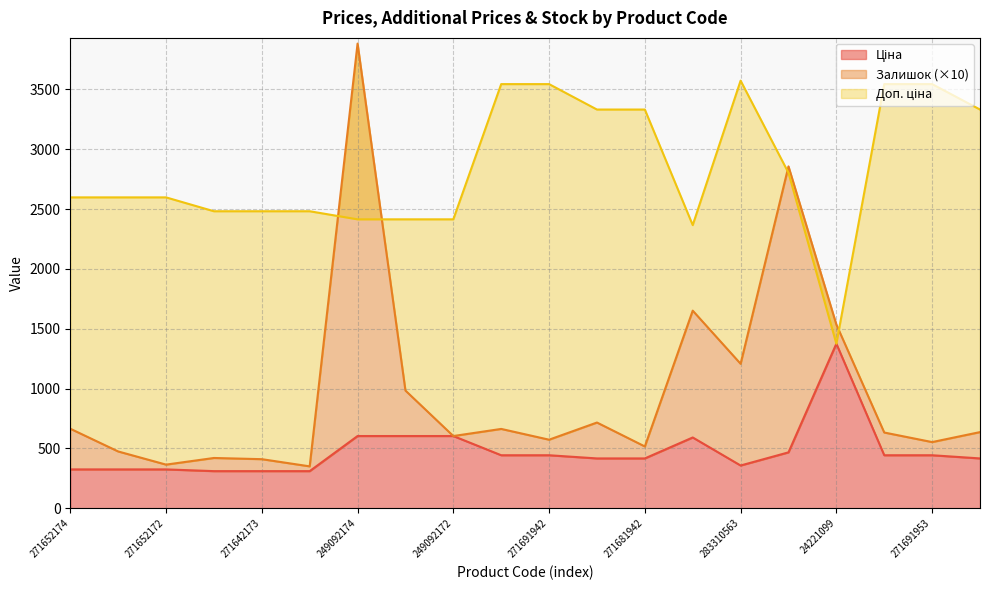

The Доп. ціна series shows 3647.1 at 283220563. True or false?

False